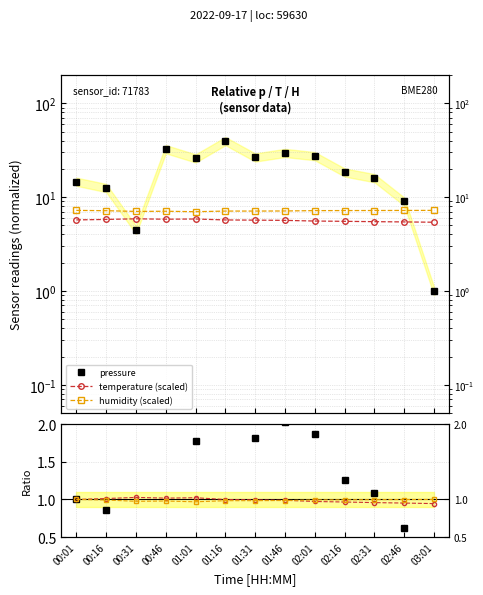

True or false: temperature and humidity (scaled) cross at least once.

False